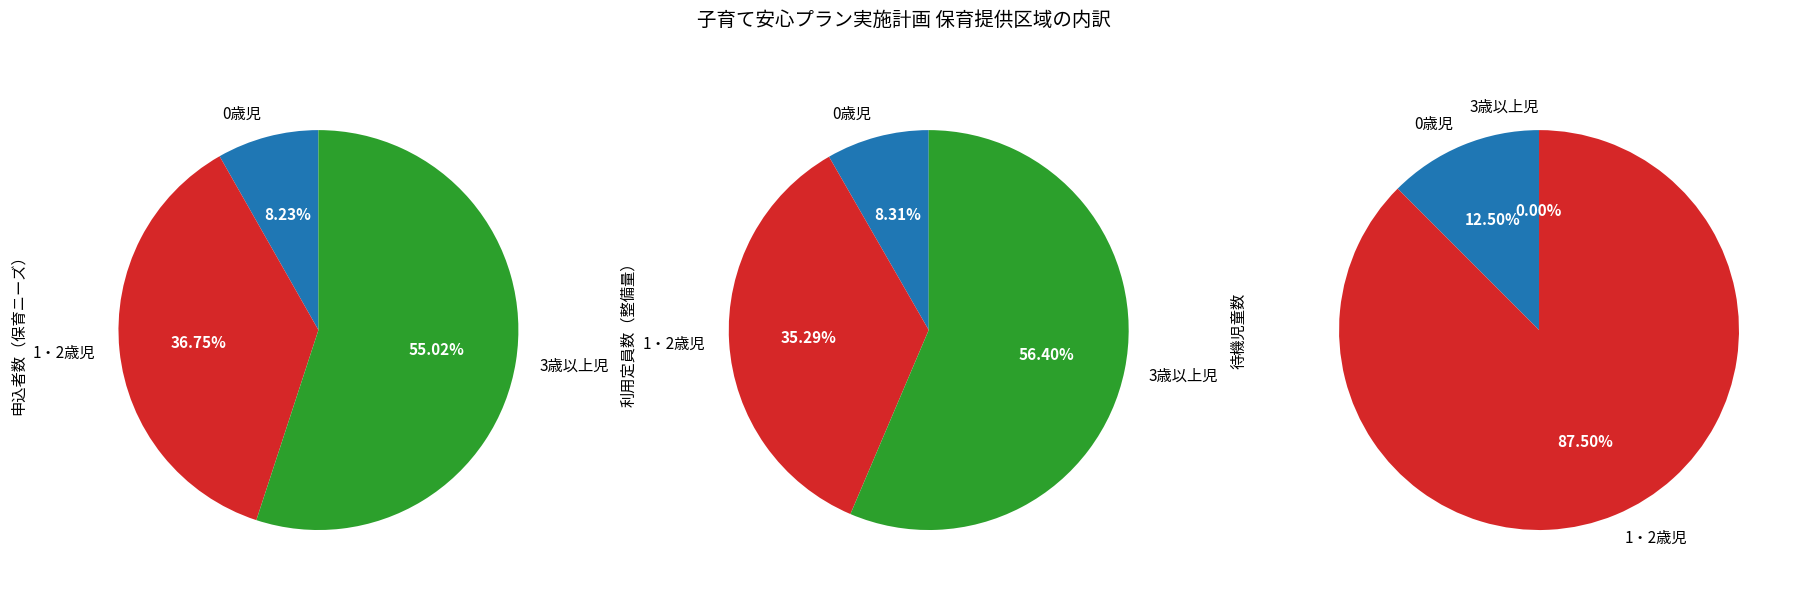

True or false: 1・2歳児 accounts for 27% of the total.

False